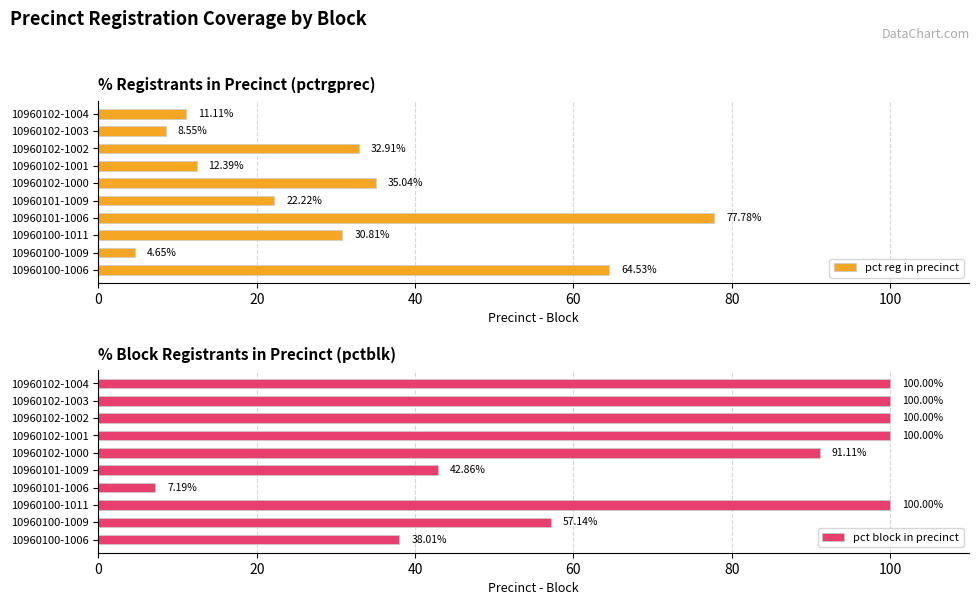

Reading left to right, what are all the values shown in this chart?

pct reg in precinct: 64.5	4.7	30.8	77.8	22.2	35.0	12.4	32.9	8.6	11.1
pct block in precinct: 38.0	57.1	100.0	7.2	42.9	91.1	100.0	100.0	100.0	100.0